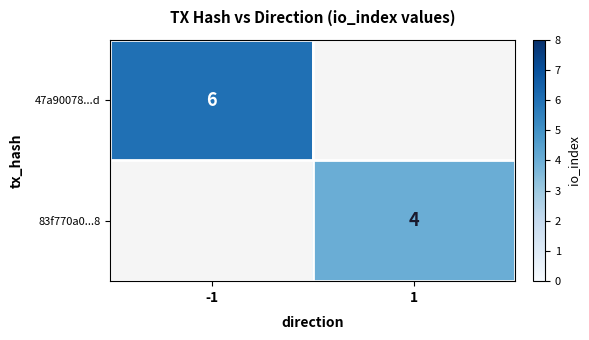

What is the maximum value shown in the chart?

6.0